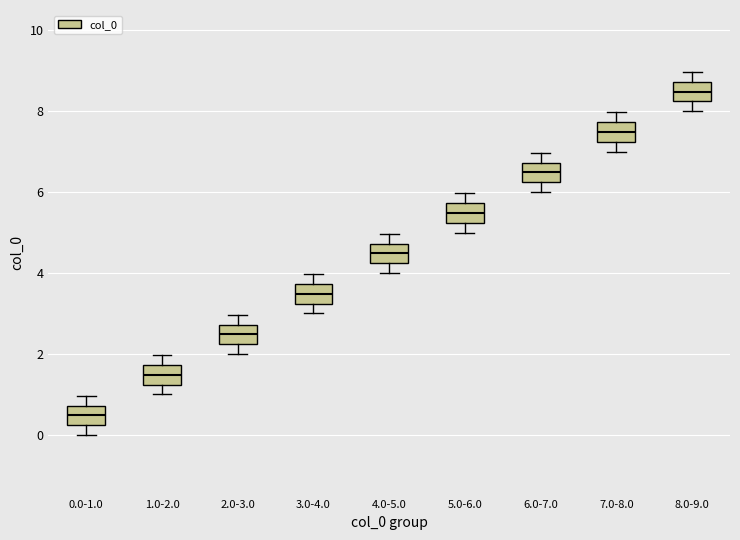

Reading left to right, read every box against the y-axis: the position of its median line, the range the box covers, and the ends of its whiskers. The values are not printed on the chart, so give them approximately, as read against the axis.

0.0-1.0: median 0.4, box 0.2 to 0.8, whiskers 0.0 to 1.0
1.0-2.0: median 1.4, box 1.2 to 1.8, whiskers 1.0 to 2.0
2.0-3.0: median 2.4, box 2.2 to 2.8, whiskers 2.0 to 3.0
3.0-4.0: median 3.4, box 3.2 to 3.8, whiskers 3.0 to 4.0
4.0-5.0: median 4.4, box 4.2 to 4.8, whiskers 4.0 to 5.0
5.0-6.0: median 5.4, box 5.2 to 5.8, whiskers 5.0 to 6.0
6.0-7.0: median 6.4, box 6.2 to 6.8, whiskers 6.0 to 7.0
7.0-8.0: median 7.4, box 7.2 to 7.8, whiskers 7.0 to 8.0
8.0-9.0: median 8.4, box 8.2 to 8.8, whiskers 8.0 to 9.0